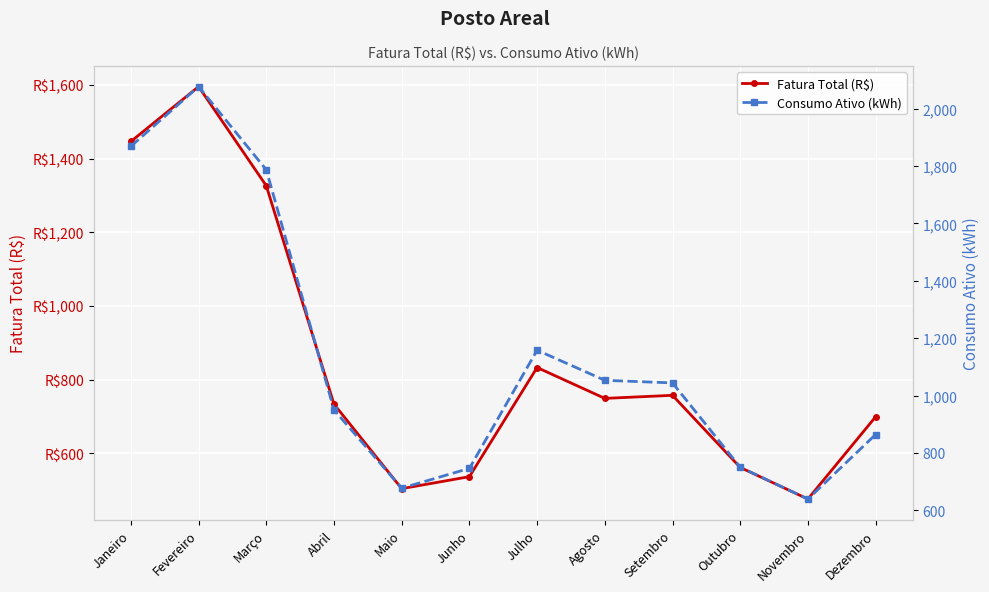

True or false: Consumo Ativo (kWh) and Fatura Total (R$) cross at least once.

False